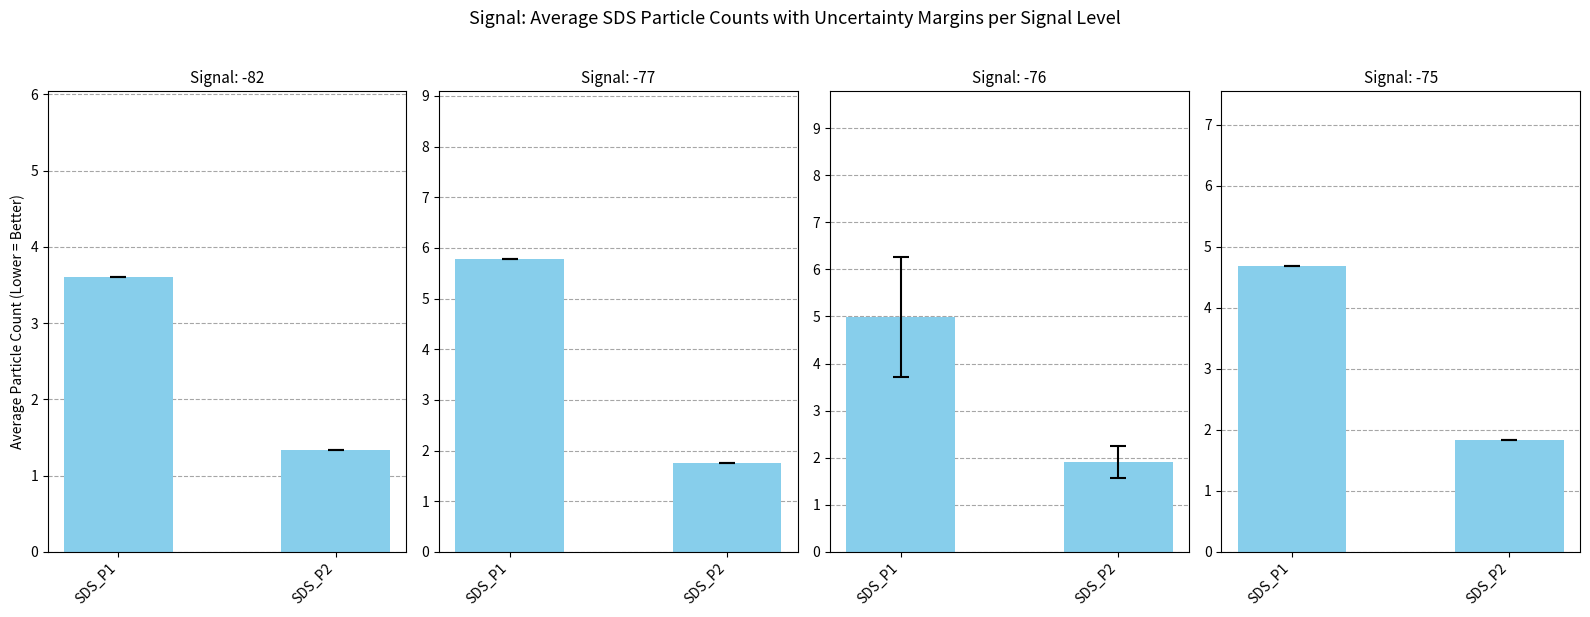

Which label corresponds to the largest value in the chart?

SDS_P1